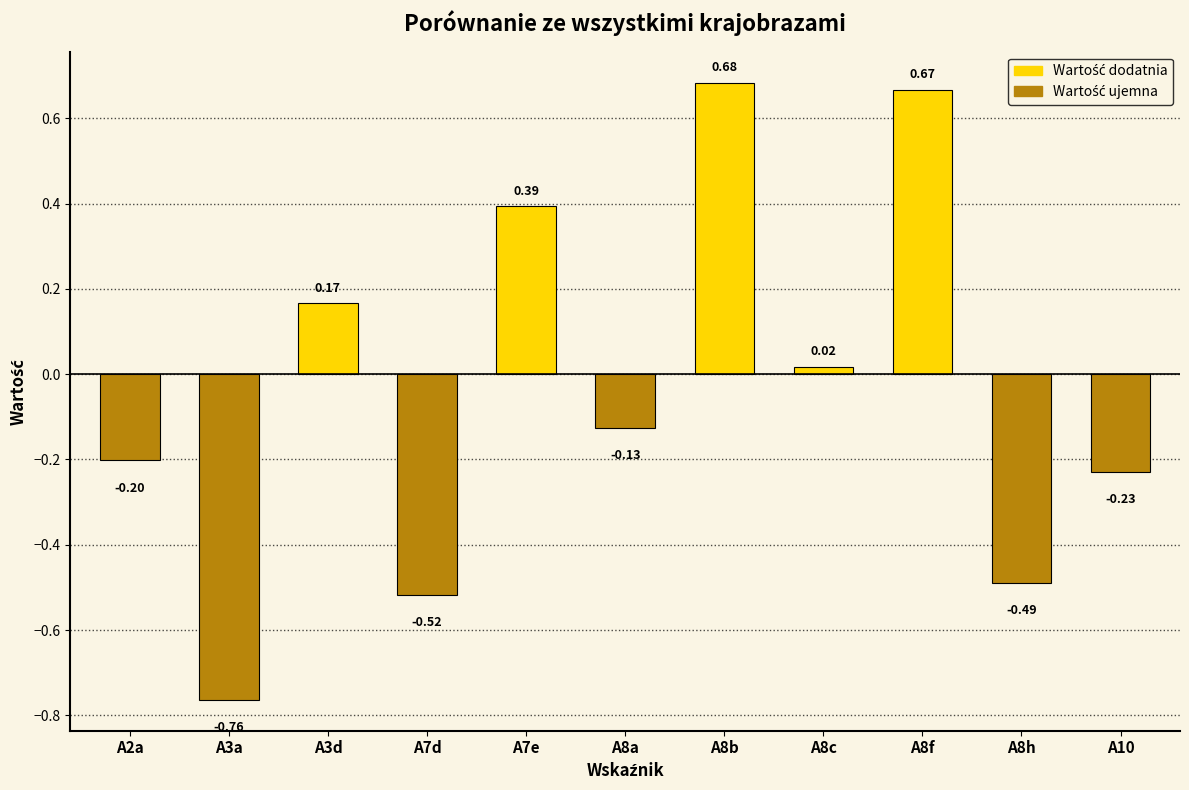

At which label does the data first exceed 0?

A3d